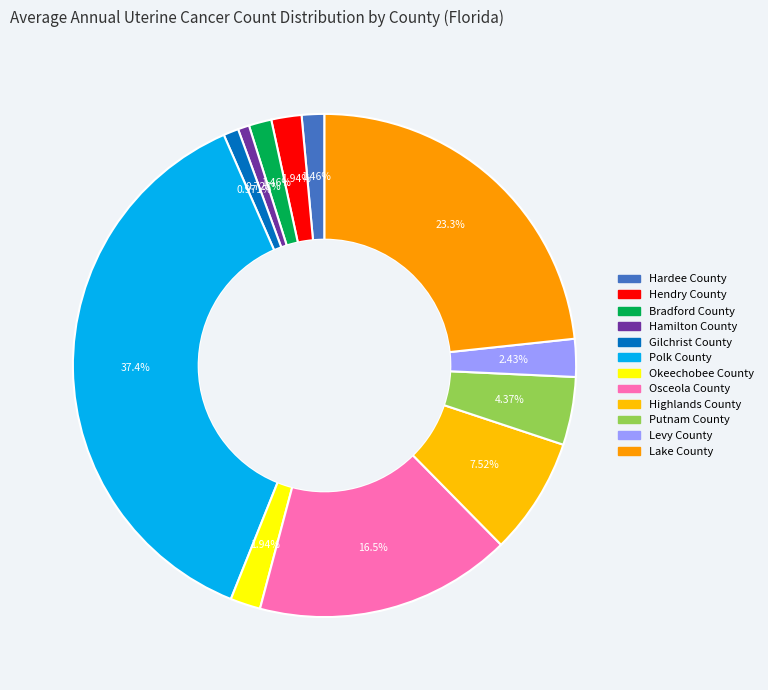

Is Putnam County the majority of the pie?

No